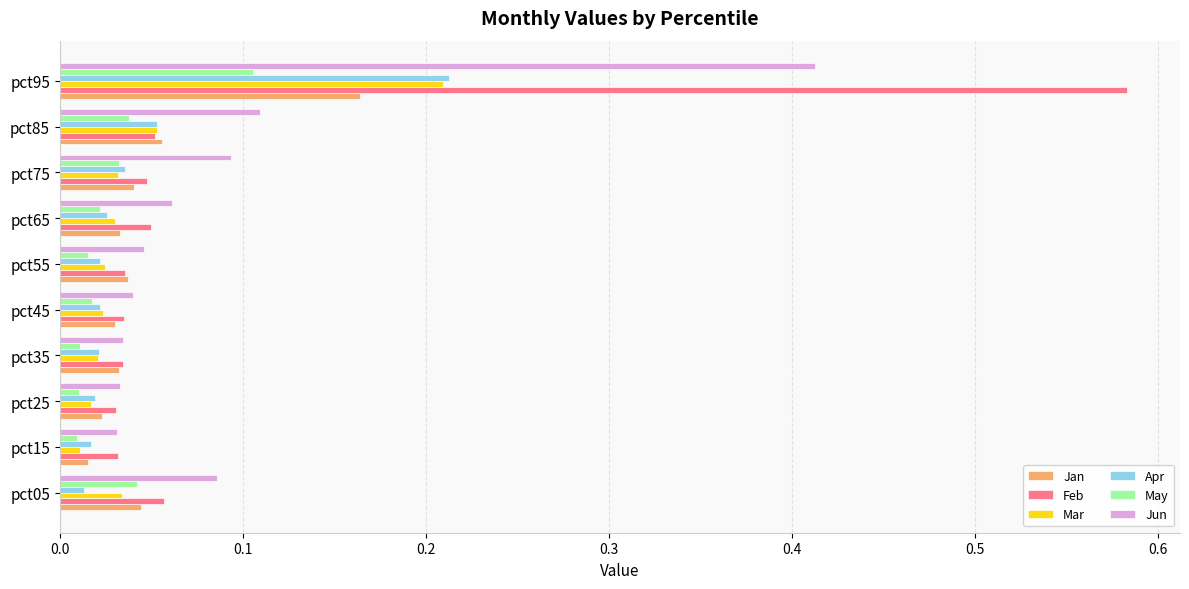

Which series changed the most between pct05 and pct95?

Feb